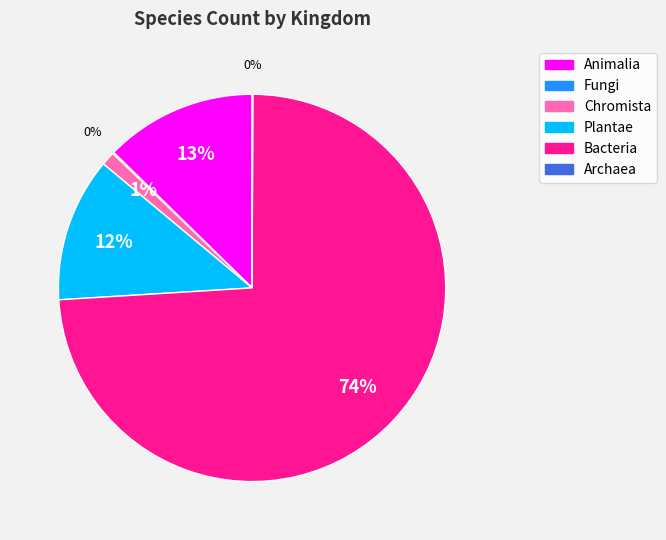

To the nearest percent, what is the combined percentage of Bacteria and Animalia?

87%